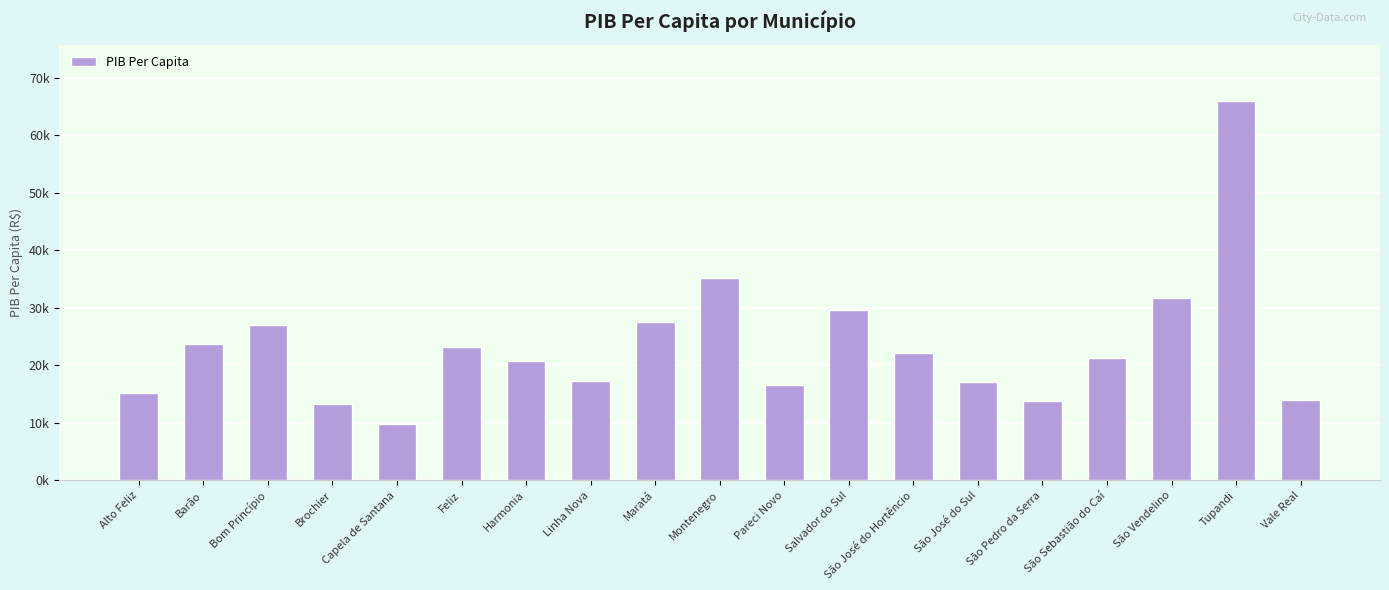

List the labels in order of value, largest first.

Tupandi, Montenegro, São Vendelino, Salvador do Sul, Maratá, Bom Princípio, Barão, Feliz, São José do Hortêncio, São Sebastião do Caí, Harmonia, Linha Nova, São José do Sul, Pareci Novo, Alto Feliz, Vale Real, São Pedro da Serra, Brochier, Capela de Santana